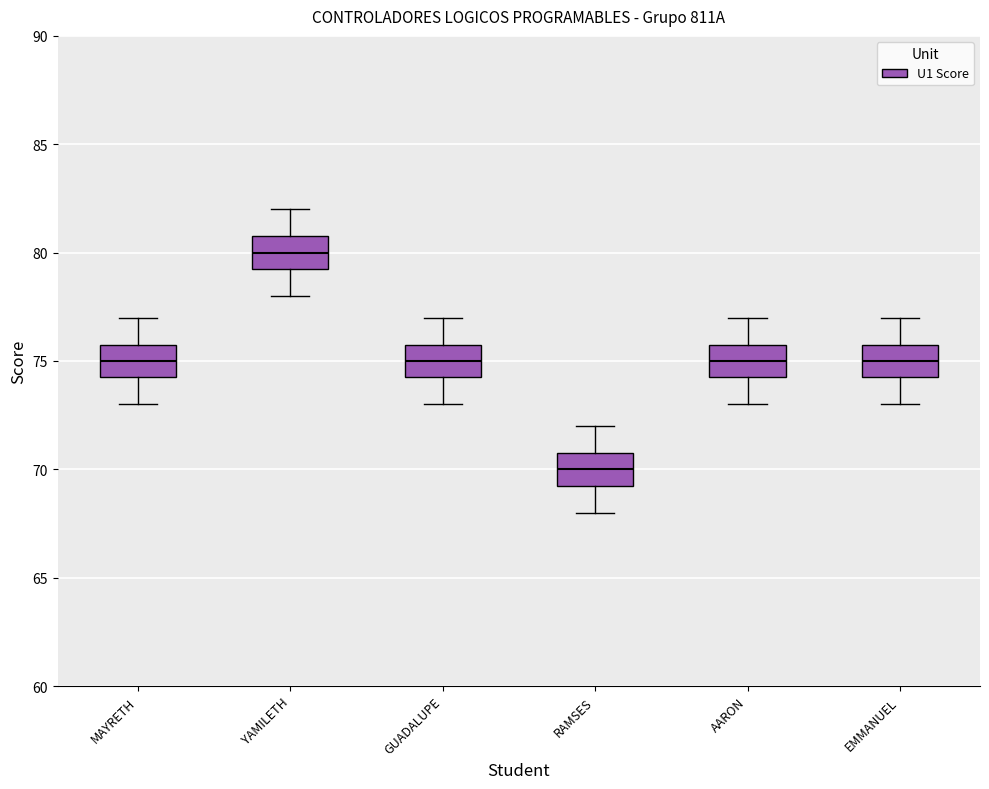

Where does the median line of the box for YAMILETH sit on the y-axis? The values are not printed on the chart, so give them approximately, as read against the axis.

80.0